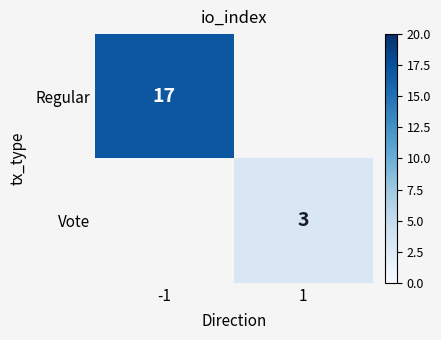

Is it true that Regular equals 17 at -1?

True